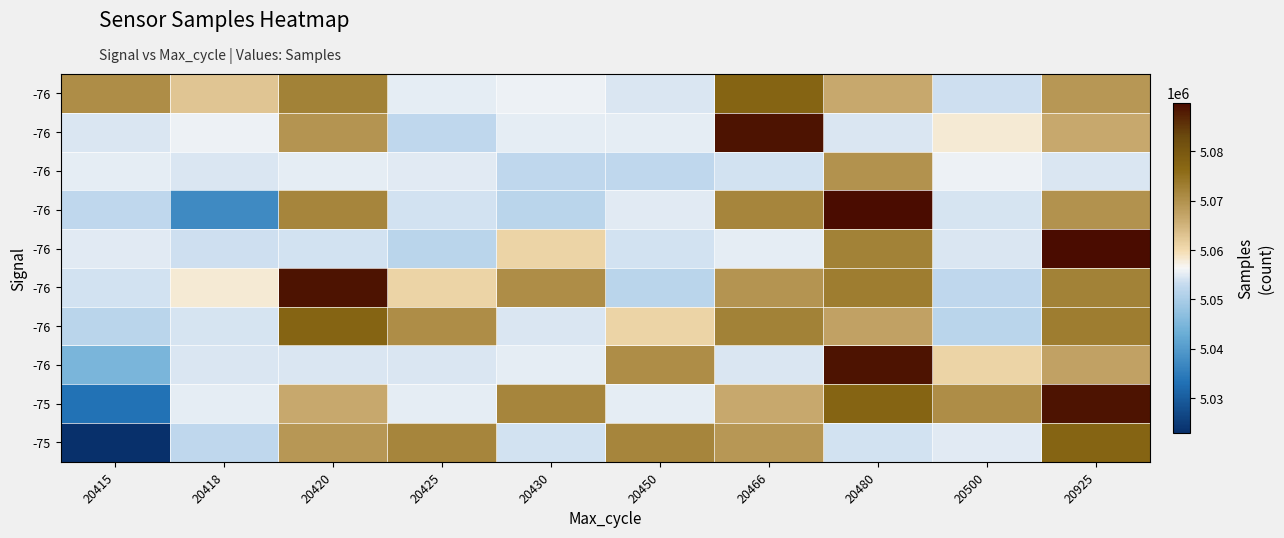

How many series are shown in this chart?

10